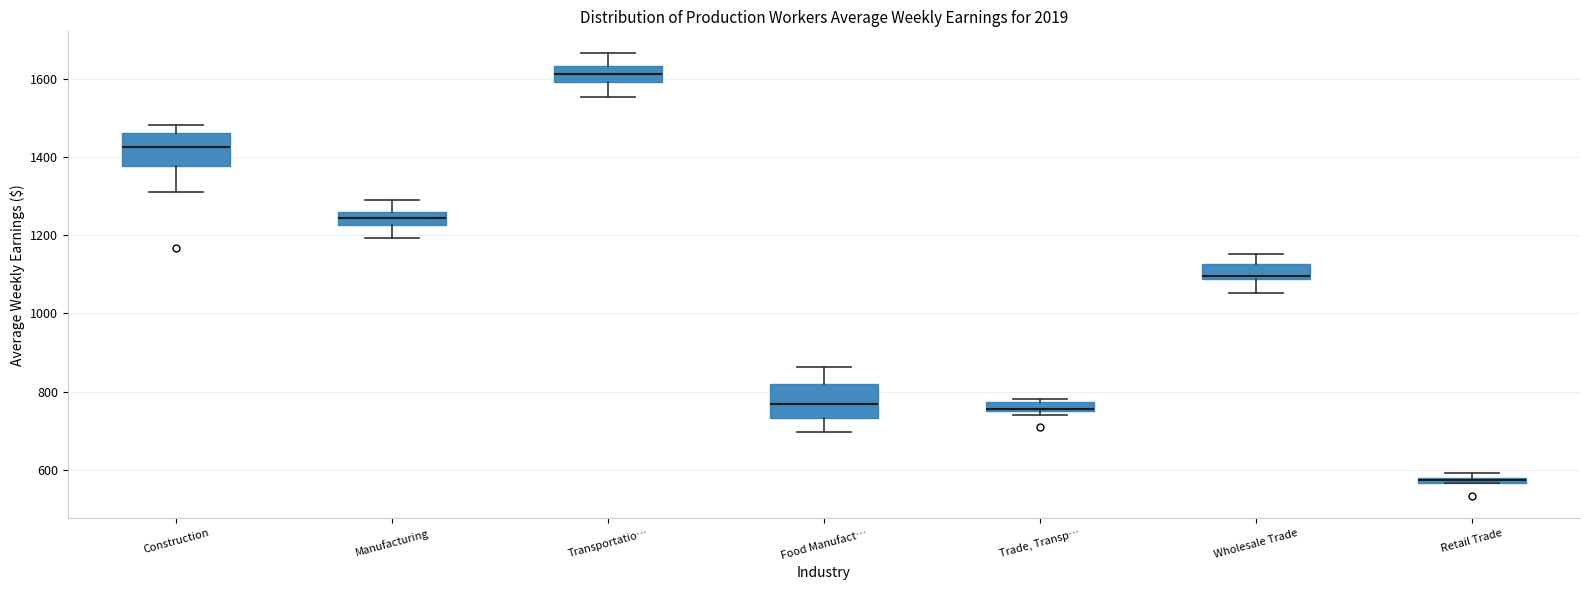

Where does the median line of the box for Wholesale Trade sit on the y-axis? The values are not printed on the chart, so give them approximately, as read against the axis.

1100